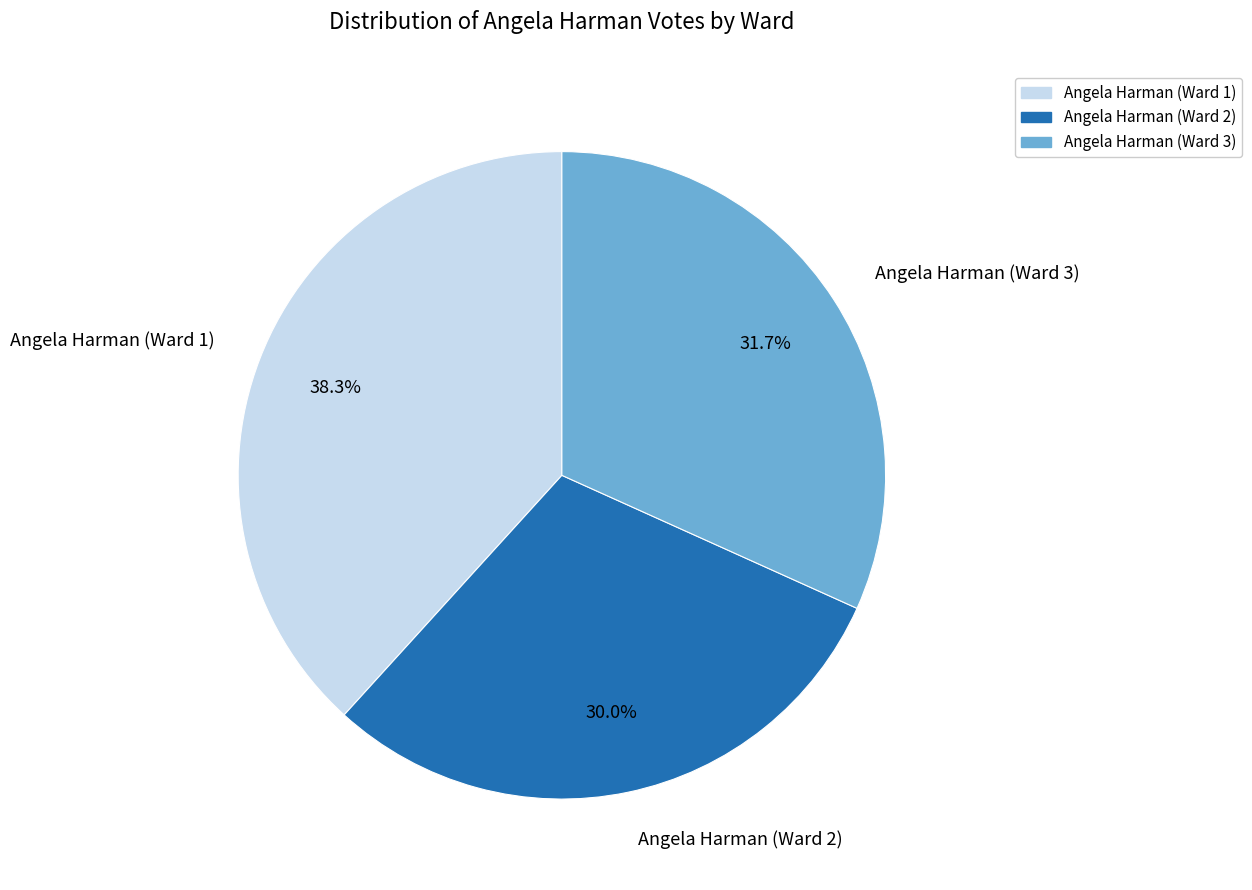

Between Angela Harman (Ward 1) and Angela Harman (Ward 3), which is larger?

Angela Harman (Ward 1)